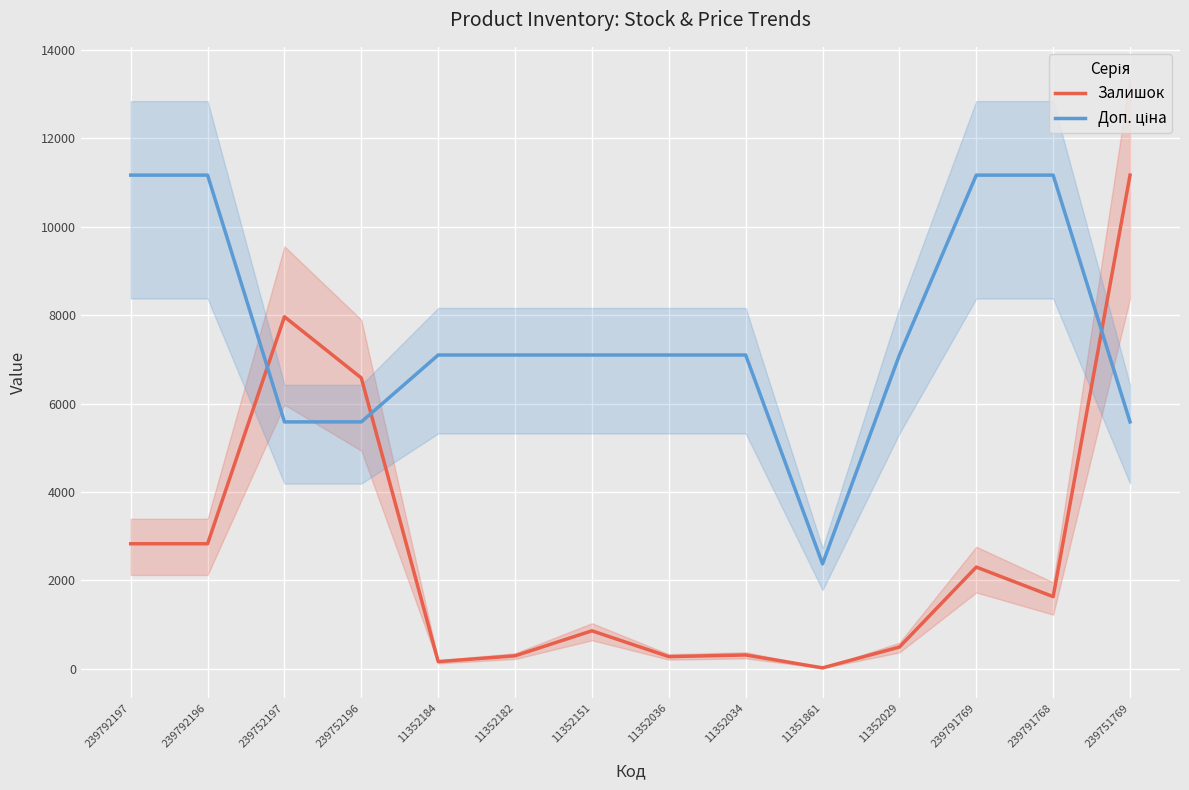

The Доп. ціна series shows 6404.3 at 239792196. True or false?

False